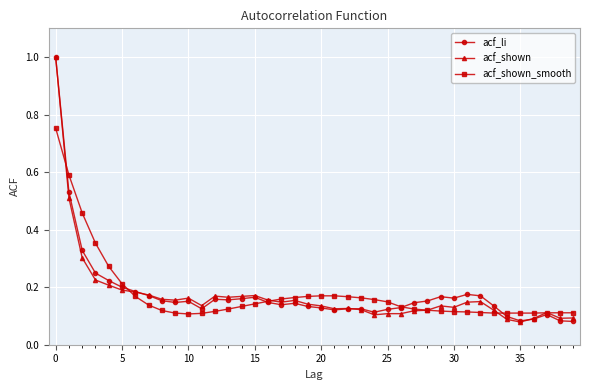

At how many categories does at least one series exceed 0?

40